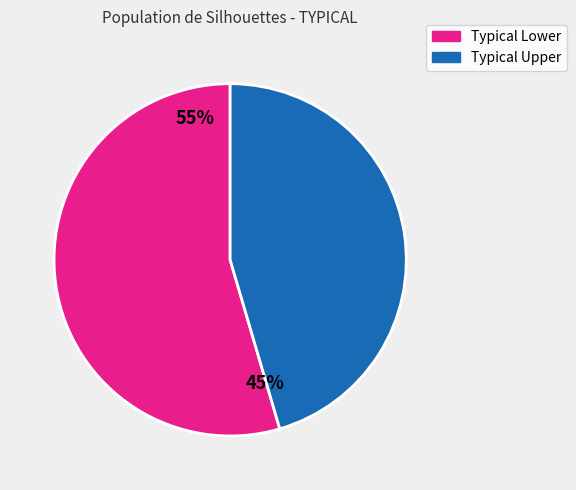

Is there a majority slice in this chart?

Yes